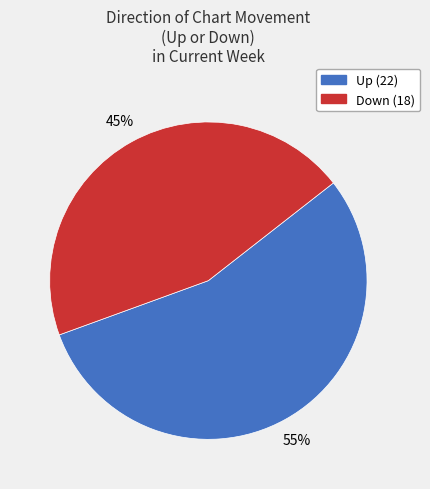

To the nearest percent, what is the difference between the largest and smallest slice percentages?

10%